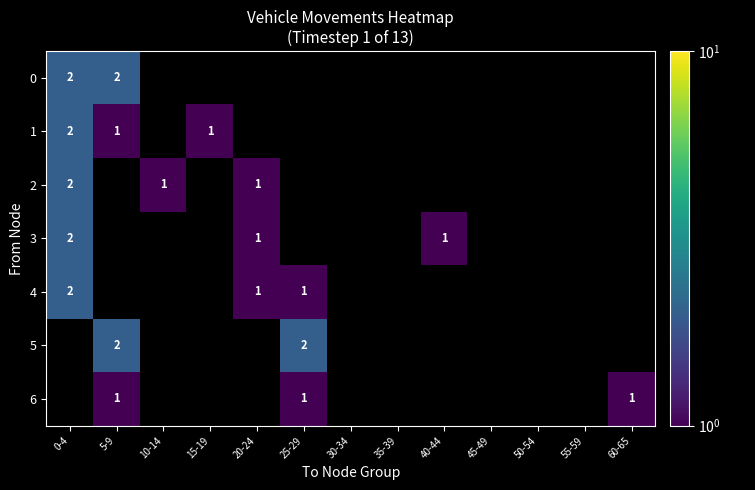

Is it true that 5 equals 2 at 25-29?

True